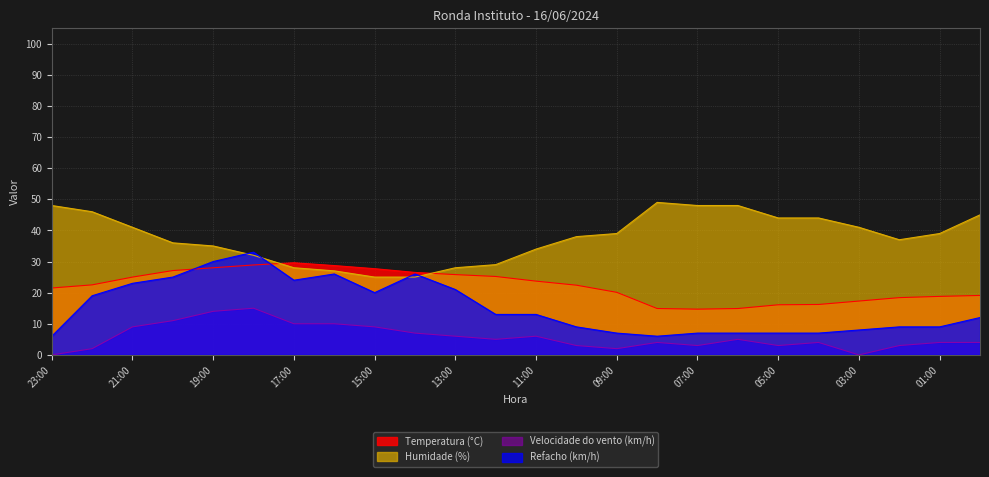

Reading left to right, transcribe all the data shown in this chart.

Temperatura (°C): 23:00=21.5	22:00=22.5	21:00=25.0	20:00=27.1	19:00=28.0	18:00=28.9	17:00=29.6	16:00=28.7	15:00=27.7	14:00=26.5	13:00=25.8	12:00=25.2	11:00=23.7	10:00=22.4	09:00=20.1	08:00=14.9	07:00=14.7	06:00=14.9	05:00=16.1	04:00=16.2	03:00=17.3	02:00=18.4	01:00=18.8	00:00=19.1
Humidade (%): 23:00=48.0	22:00=46.0	21:00=41.0	20:00=36.0	19:00=35.0	18:00=32.0	17:00=28.0	16:00=27.0	15:00=25.0	14:00=25.0	13:00=28.0	12:00=29.0	11:00=34.0	10:00=38.0	09:00=39.0	08:00=49.0	07:00=48.0	06:00=48.0	05:00=44.0	04:00=44.0	03:00=41.0	02:00=37.0	01:00=39.0	00:00=45.0
Velocidade do vento (km/h): 23:00=0.0	22:00=2.0	21:00=9.0	20:00=11.0	19:00=14.0	18:00=15.0	17:00=10.0	16:00=10.0	15:00=9.0	14:00=7.0	13:00=6.0	12:00=5.0	11:00=6.0	10:00=3.0	09:00=2.0	08:00=4.0	07:00=3.0	06:00=5.0	05:00=3.0	04:00=4.0	03:00=0.0	02:00=3.0	01:00=4.0	00:00=4.0
Refacho (km/h): 23:00=6.0	22:00=19.0	21:00=23.0	20:00=25.0	19:00=30.0	18:00=33.0	17:00=24.0	16:00=26.0	15:00=20.0	14:00=26.0	13:00=21.0	12:00=13.0	11:00=13.0	10:00=9.0	09:00=7.0	08:00=6.0	07:00=7.0	06:00=7.0	05:00=7.0	04:00=7.0	03:00=8.0	02:00=9.0	01:00=9.0	00:00=12.0